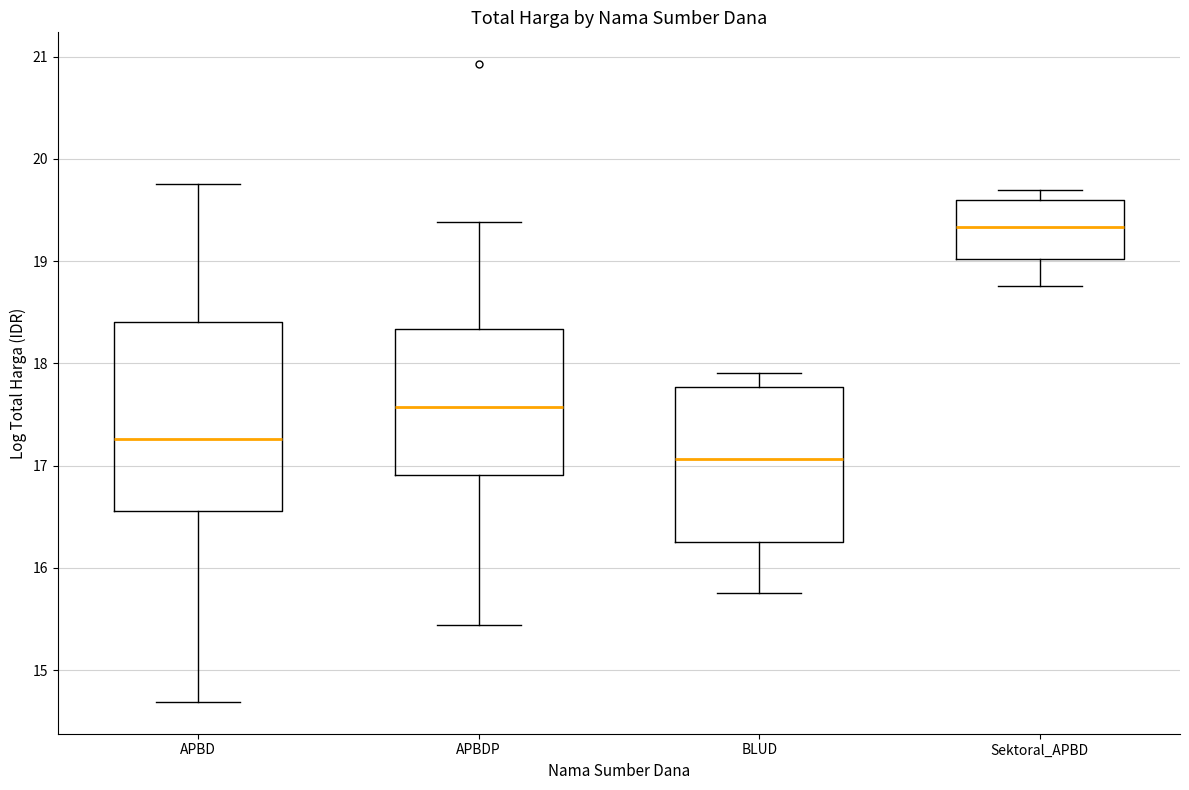

Reading left to right, read every box against the y-axis: the position of its median line, the range the box covers, and the ends of its whiskers. The values are not printed on the chart, so give them approximately, as read against the axis.

APBD: median 17.3, box 16.6 to 18.4, whiskers 14.7 to 19.8
APBDP: median 17.6, box 16.9 to 18.3, whiskers 15.4 to 19.4
BLUD: median 17.1, box 16.2 to 17.8, whiskers 15.8 to 17.9
Sektoral_APBD: median 19.3, box 19.0 to 19.6, whiskers 18.8 to 19.7